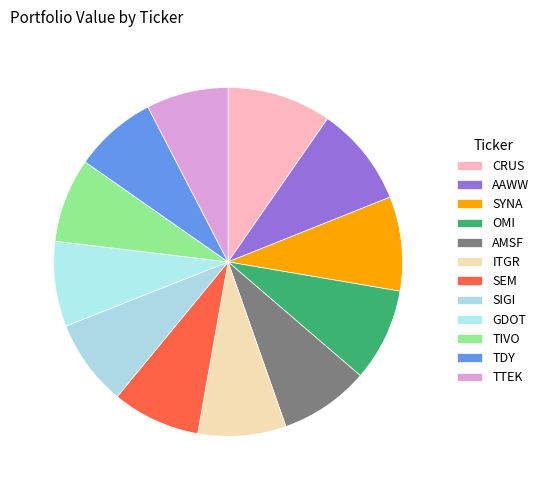

Count the number of slices in the pie.

12